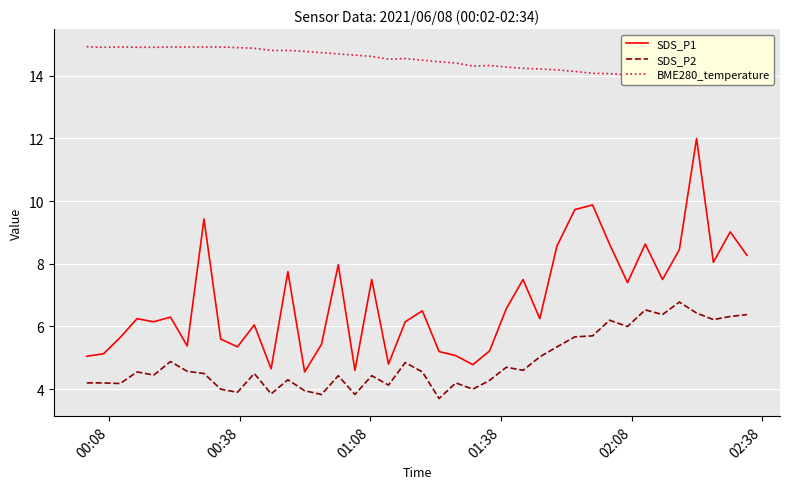

Is the value of SDS_P2 at 8 greater than the value of SDS_P1 at 27?

No